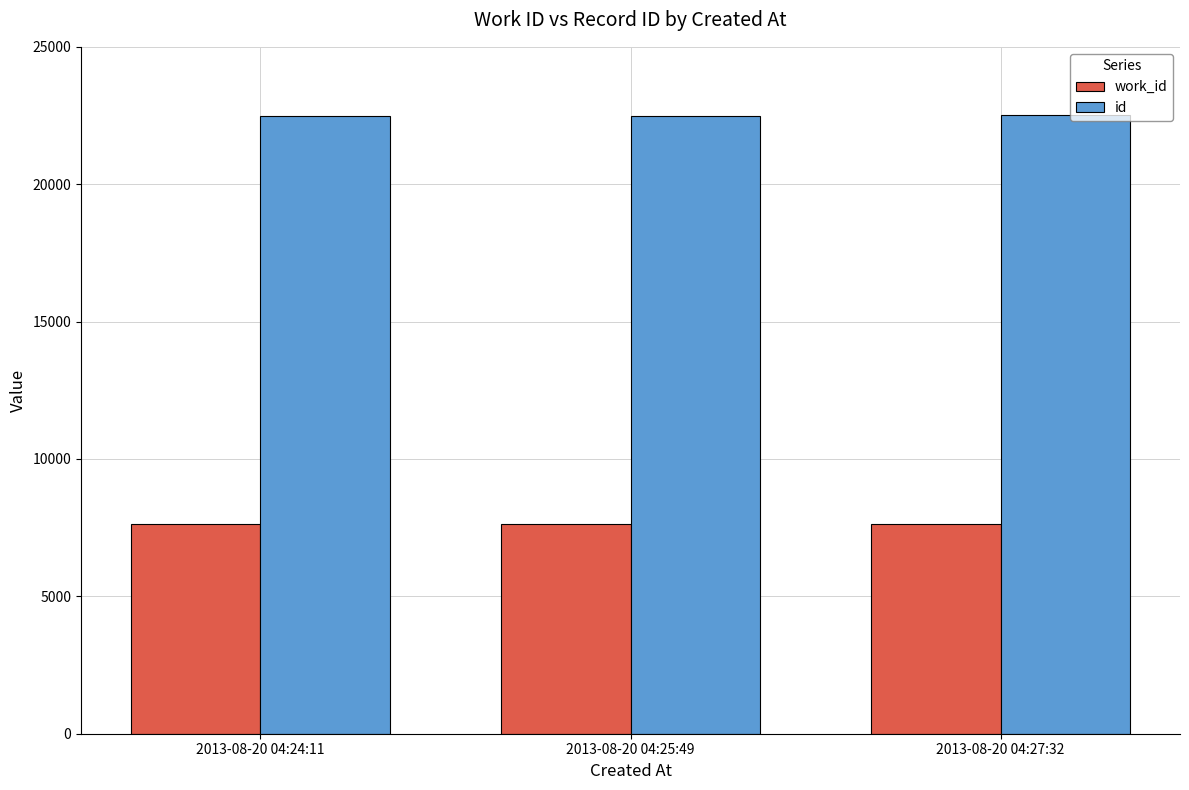

How many bars are there in each group?

2